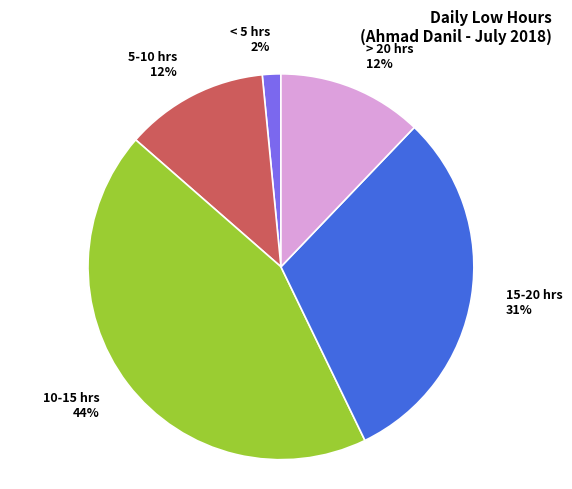

Do < 5 hrs and > 20 hrs together represent more than half of the pie?

No